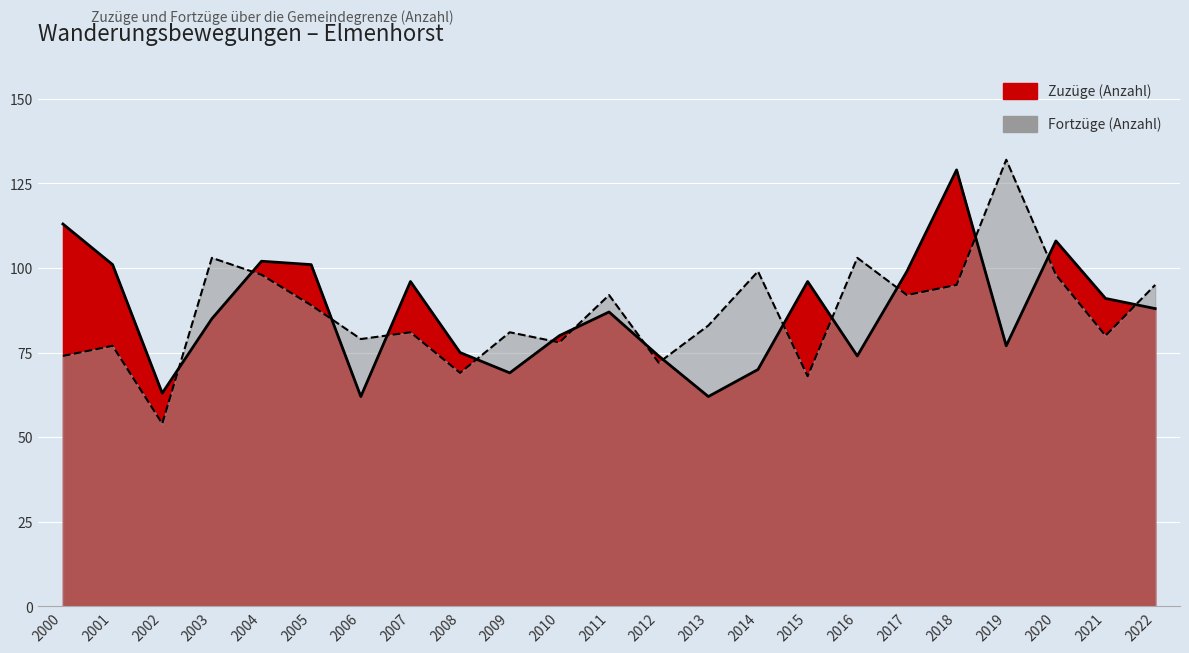

Reading right to left, extract all data points from this chart.

Zuzüge (Anzahl): 2022=88	2021=91	2020=108	2019=77	2018=129	2017=99	2016=74	2015=96	2014=70	2013=62	2012=74	2011=87	2010=80	2009=69	2008=75	2007=96	2006=62	2005=101	2004=102	2003=85	2002=63	2001=101	2000=113
Fortzüge (Anzahl): 2022=95	2021=80	2020=98	2019=132	2018=95	2017=92	2016=103	2015=68	2014=99	2013=83	2012=72	2011=92	2010=78	2009=81	2008=69	2007=81	2006=79	2005=89	2004=98	2003=103	2002=54	2001=77	2000=74